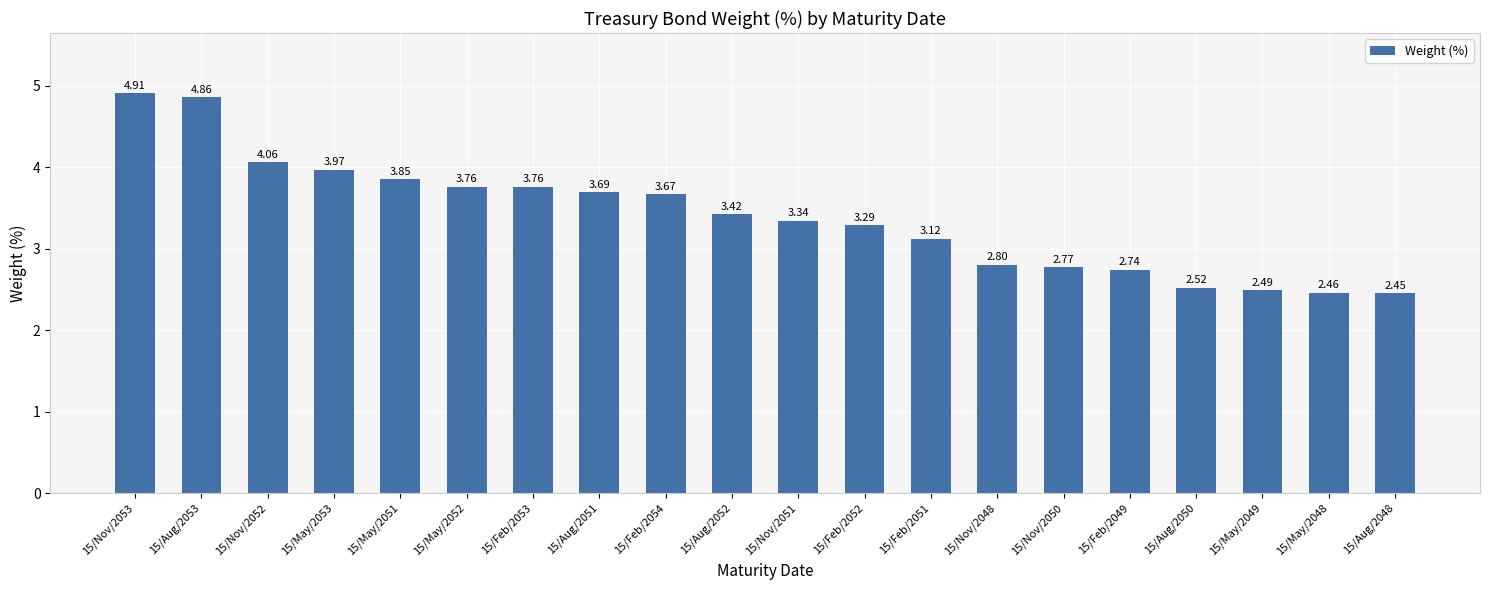

Approximately how many times larger is the value at 15/May/2048 compared to 15/Aug/2052?

0.7